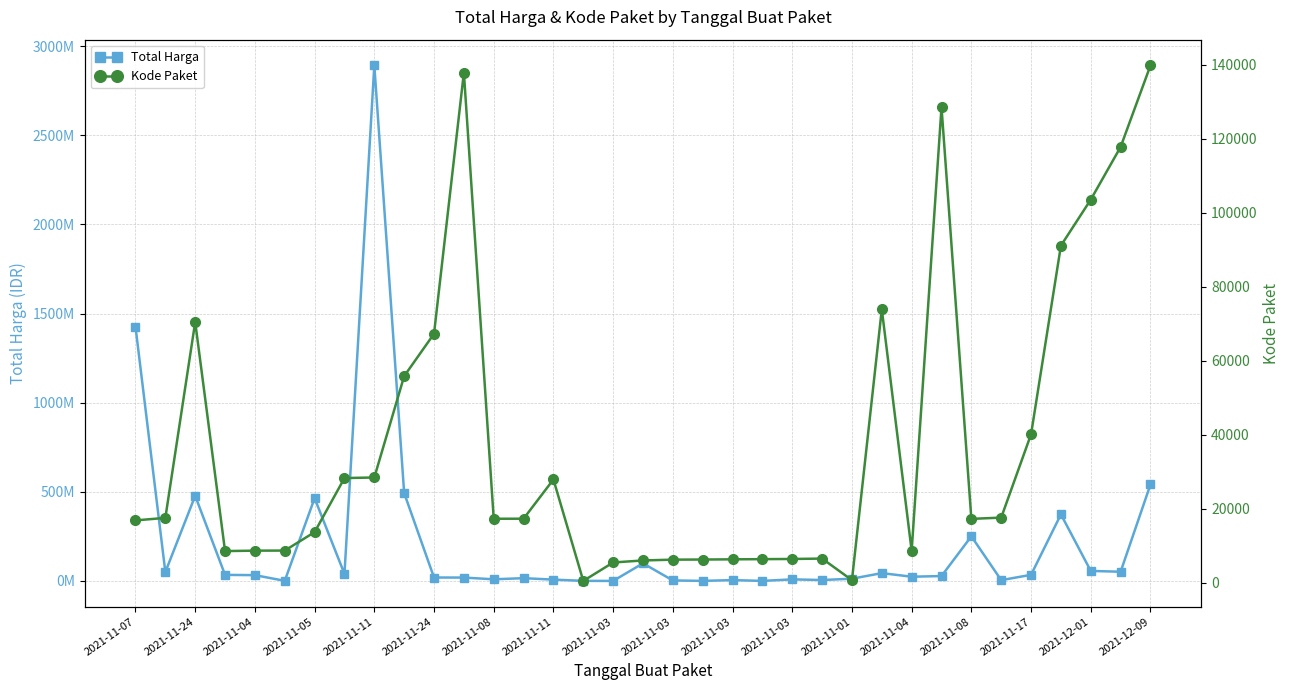

True or false: Total Harga and Kode Paket intersect in this chart.

False